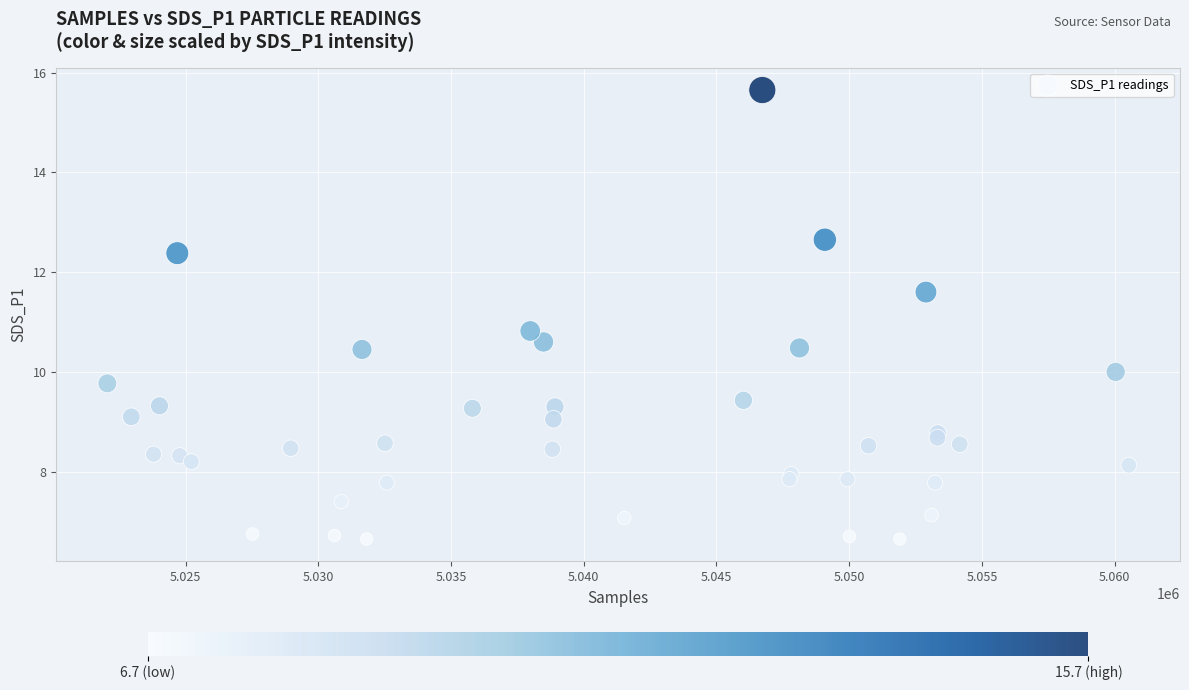

What Y value in the scatter plot is closest to 11?

10.8